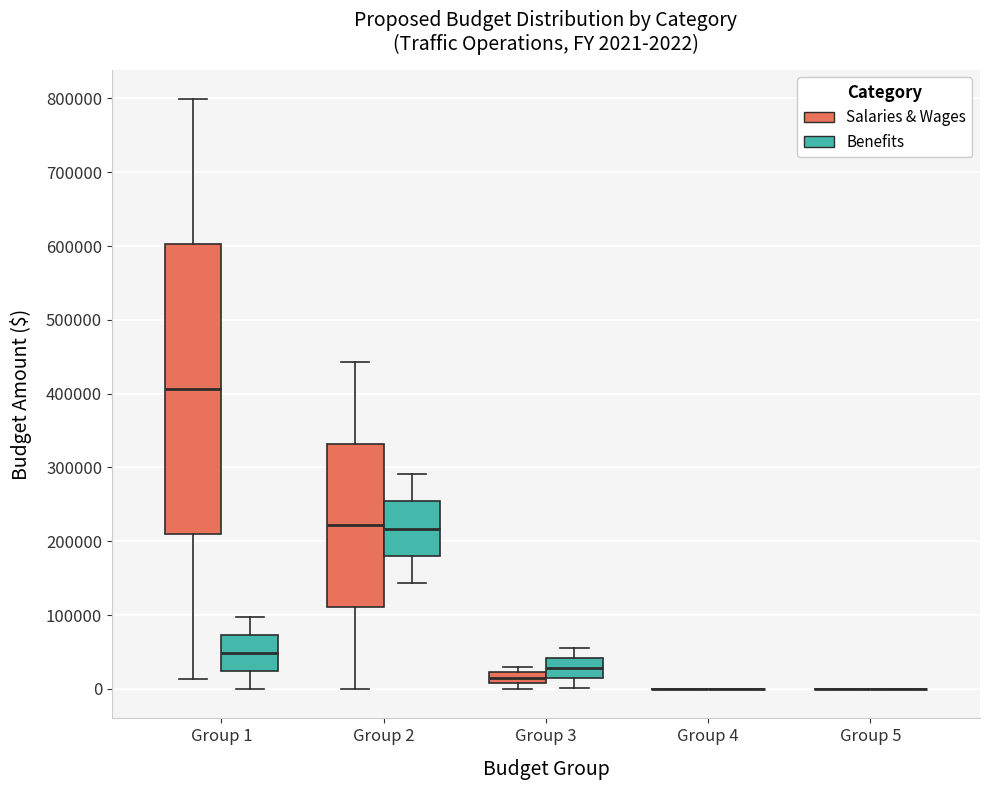

Which box is the tallest, from its lower edge to its upper edge?

Group 1 (Salaries & Wages)